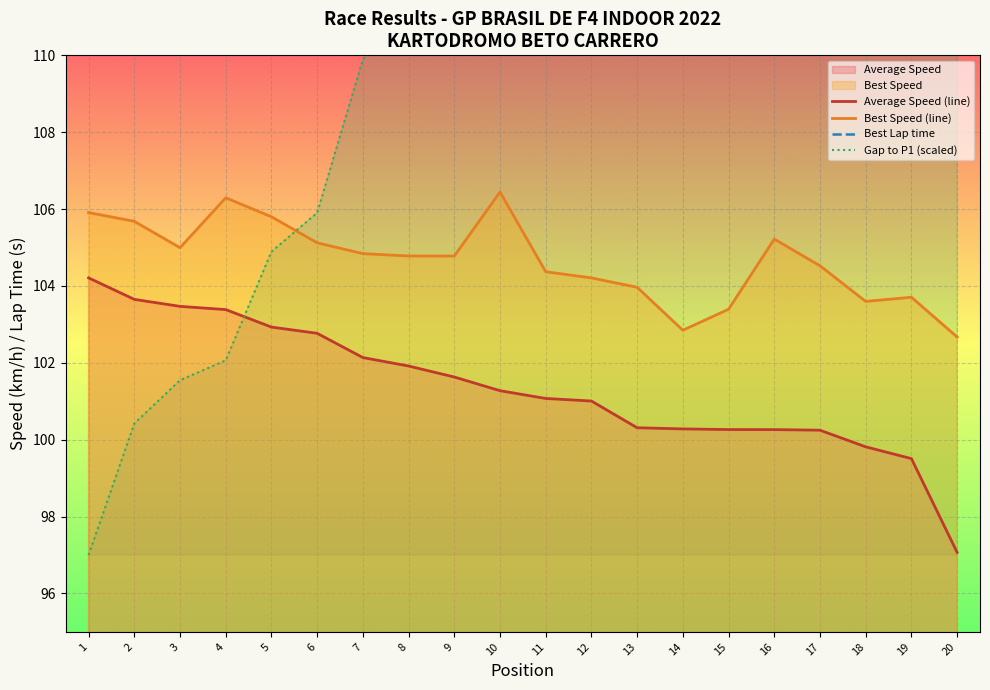

True or false: Average Speed (line) and Best Speed (line) cross at least once.

False